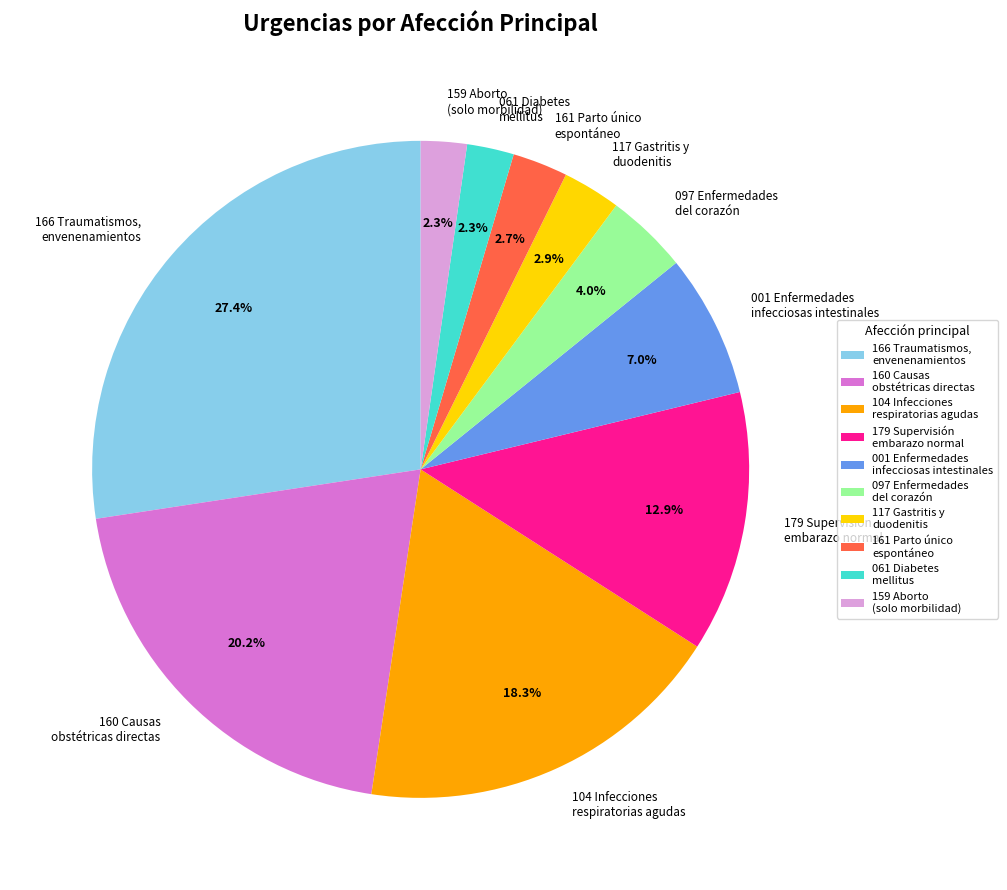

Approximately how many times larger is the value at 161 Parto único espontáneo compared to 061 Diabetes mellitus?

1.2